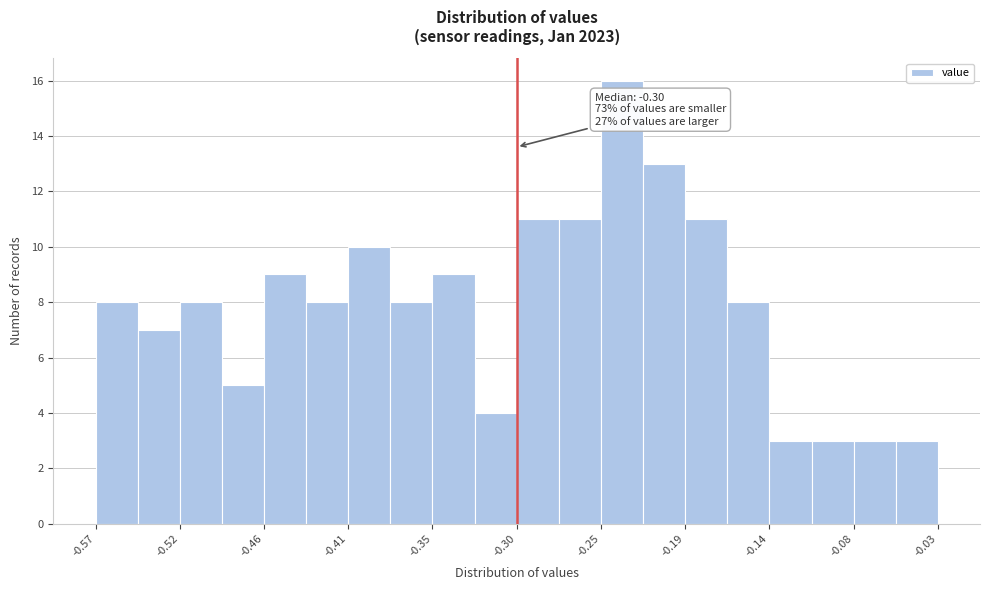

Around what value on the x-axis is the tallest bar? Give the approximate position of its centre, as read against the axis.

-0.23